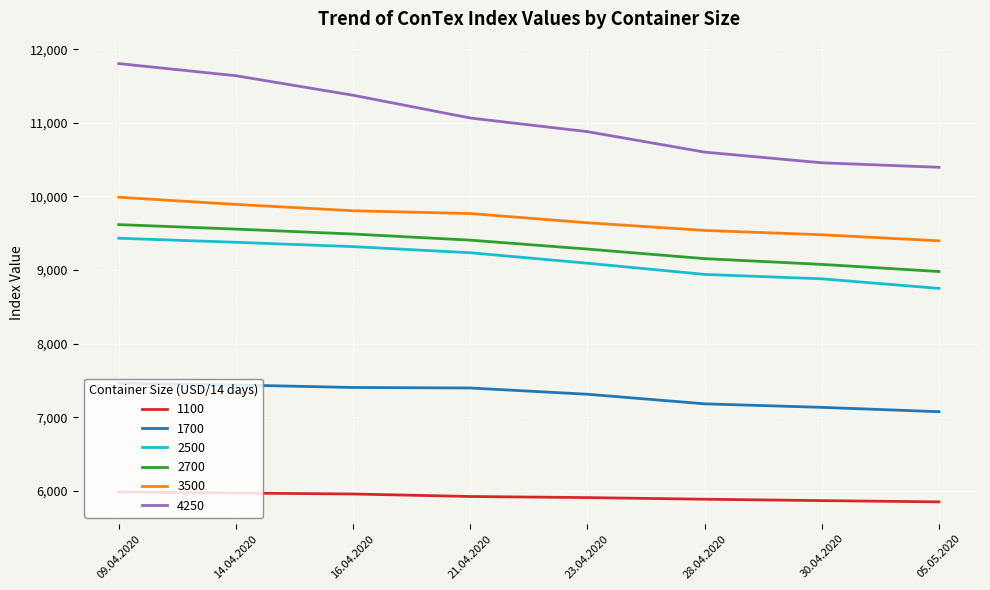

What is the minimum value for 2700?

8981